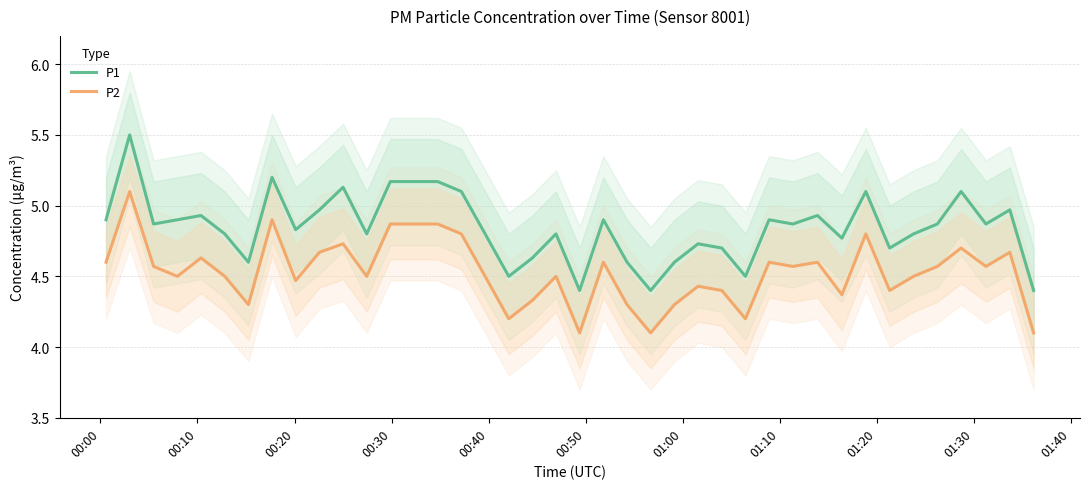

How many distinct data groups are displayed?

2